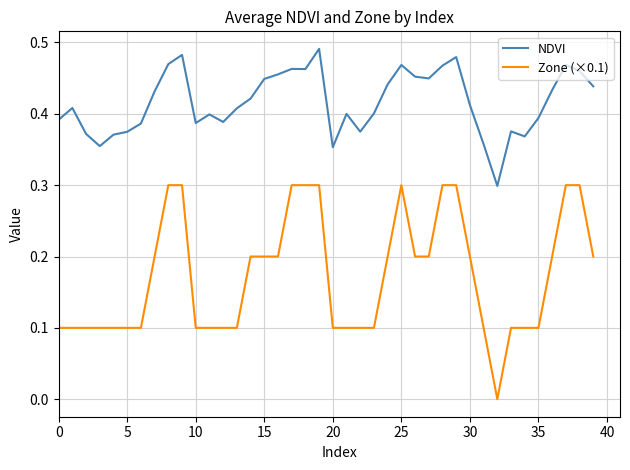

Which series has the largest total across all categories?

NDVI